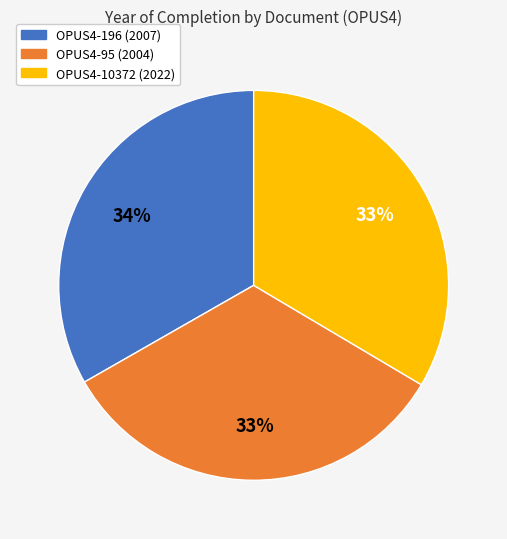

Which slice is the smallest?

OPUS4-95 (2004)